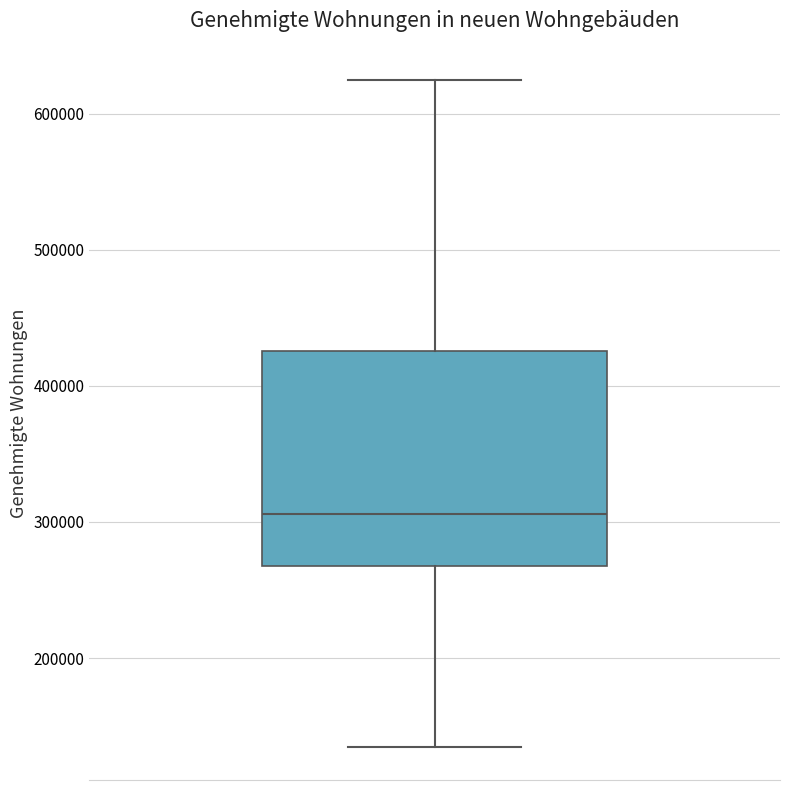

Read this box plot against the y-axis: the position of the median line, the range covered by the box, and the ends of both whiskers. The values are not printed on the chart, so give them approximately, as read against the axis.

median 310000, box 270000 to 430000, whiskers 130000 to 620000